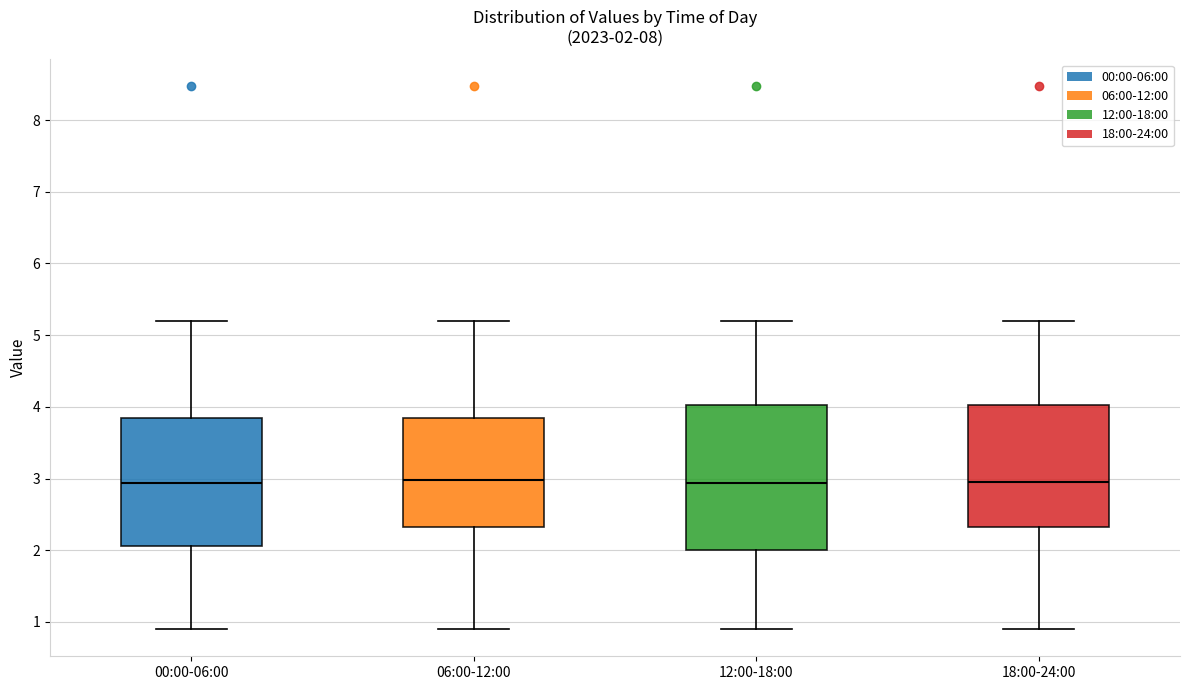

Which box is the tallest, from its lower edge to its upper edge?

12:00-18:00